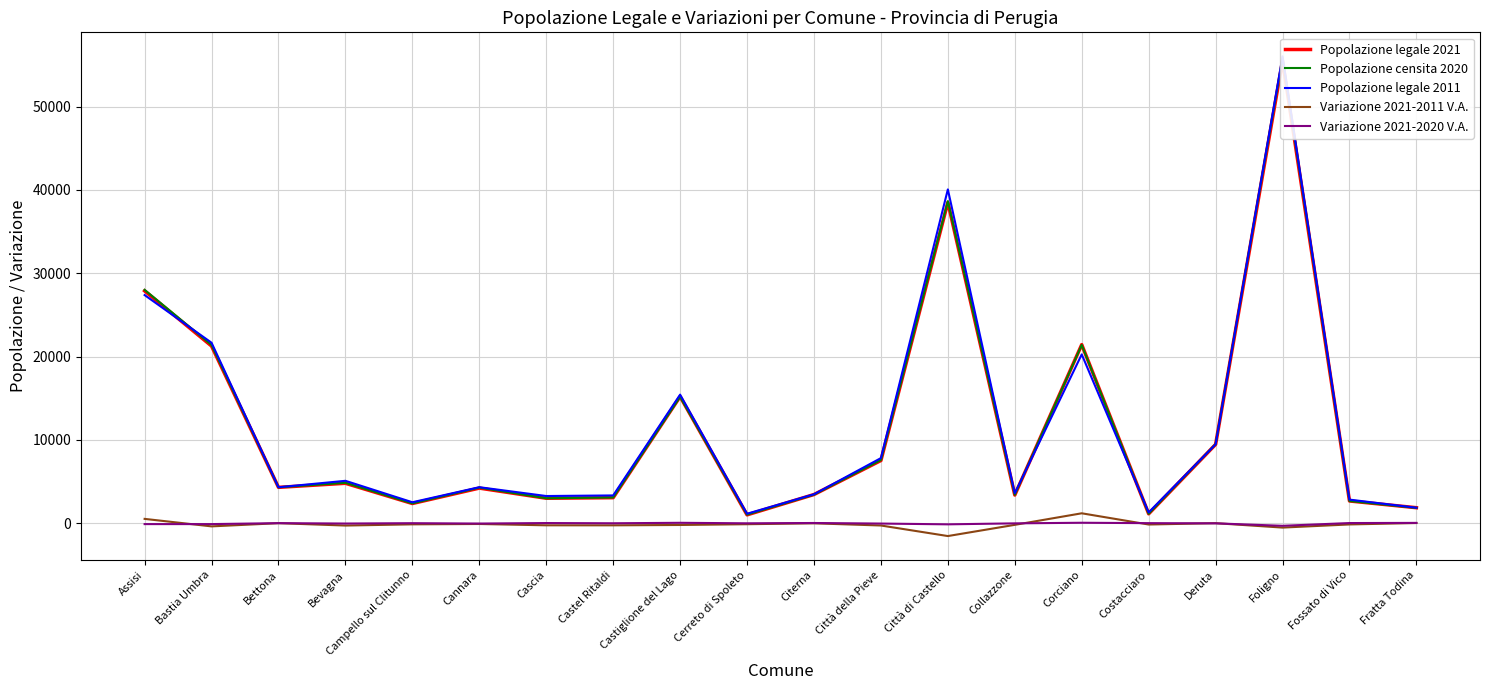

Where is the first local minimum for Variazione 2021-2020 V.A.?

Bevagna